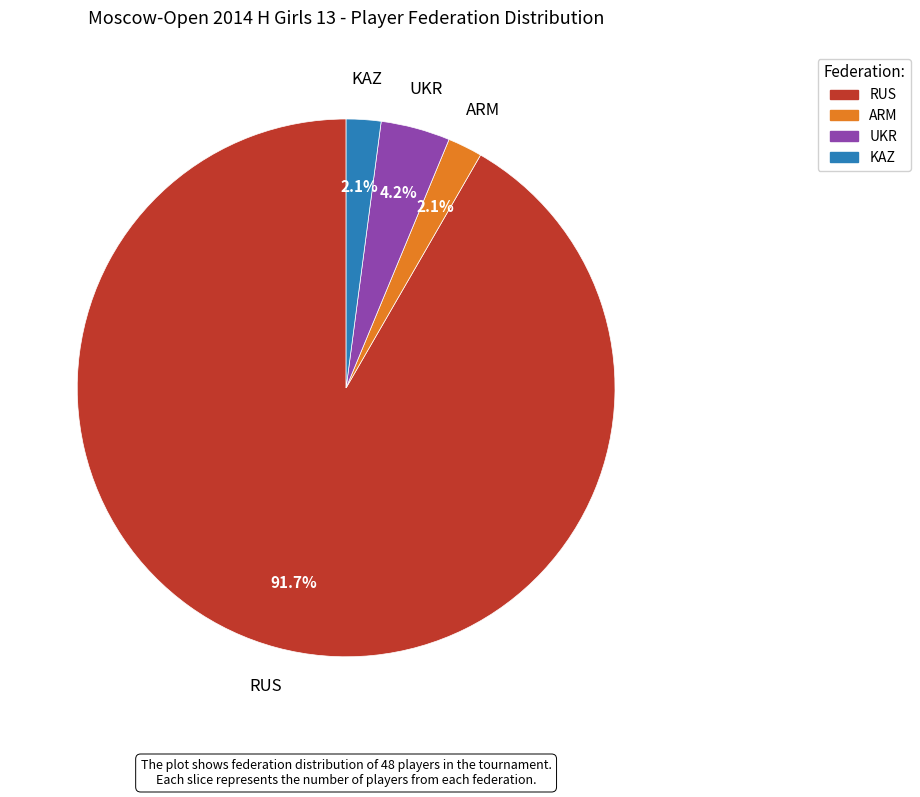

What is the largest slice in the pie chart?

RUS